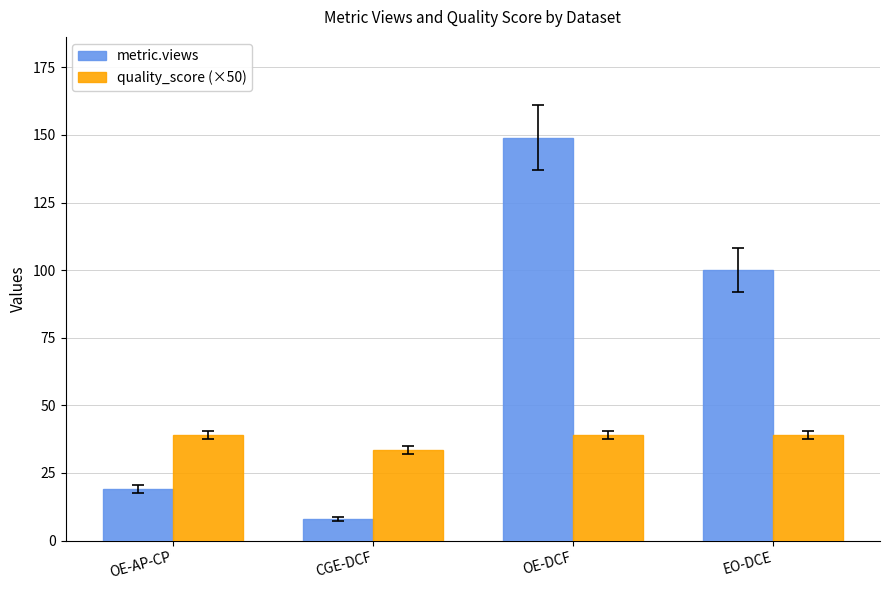

List the series in order of their peak value, lowest first.

quality_score (×50), metric.views